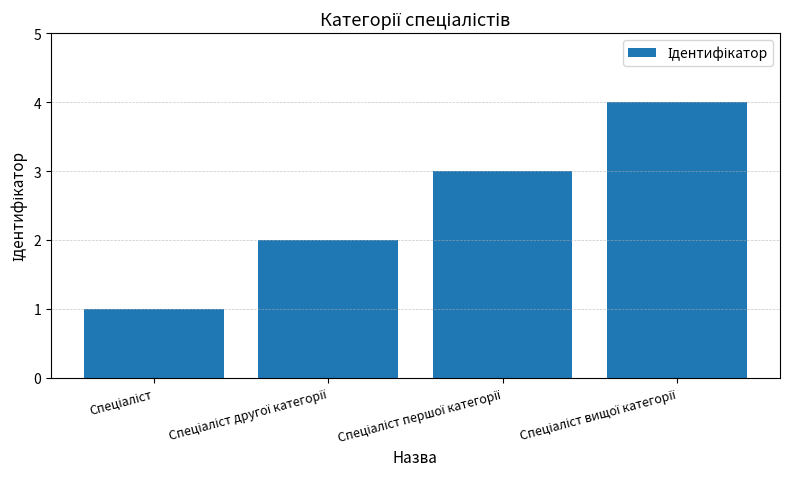

How many series are shown in this chart?

1